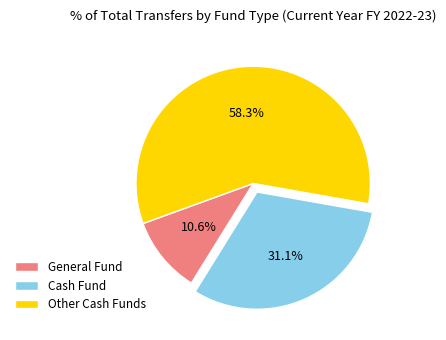

The Cash Fund slice represents 38% of the pie. True or false?

False